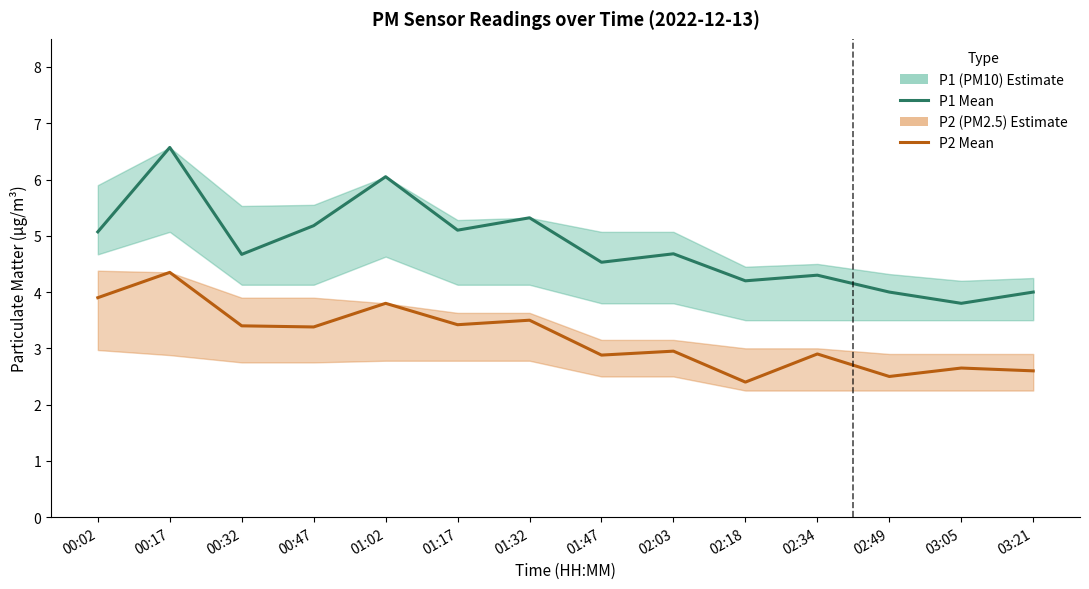

What is the total value across all series at 02:03?

7.6